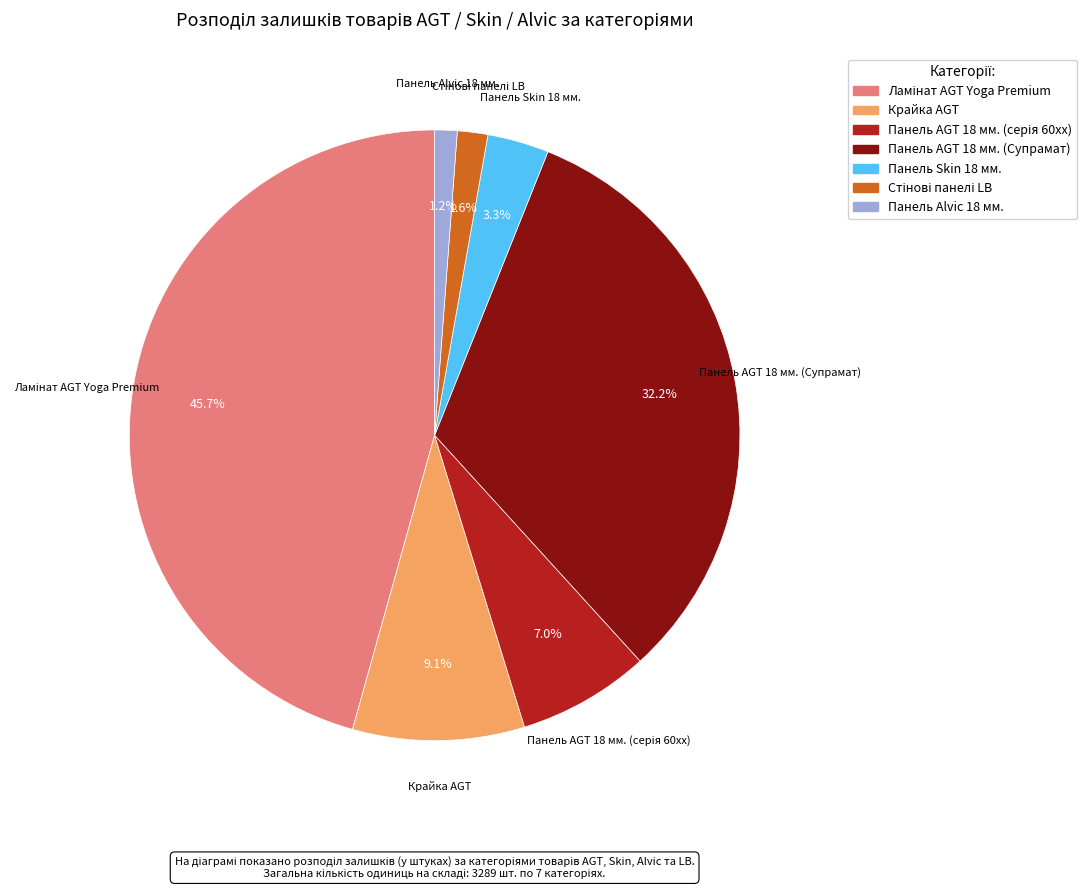

Is there any slice that represents more than half of the pie?

No